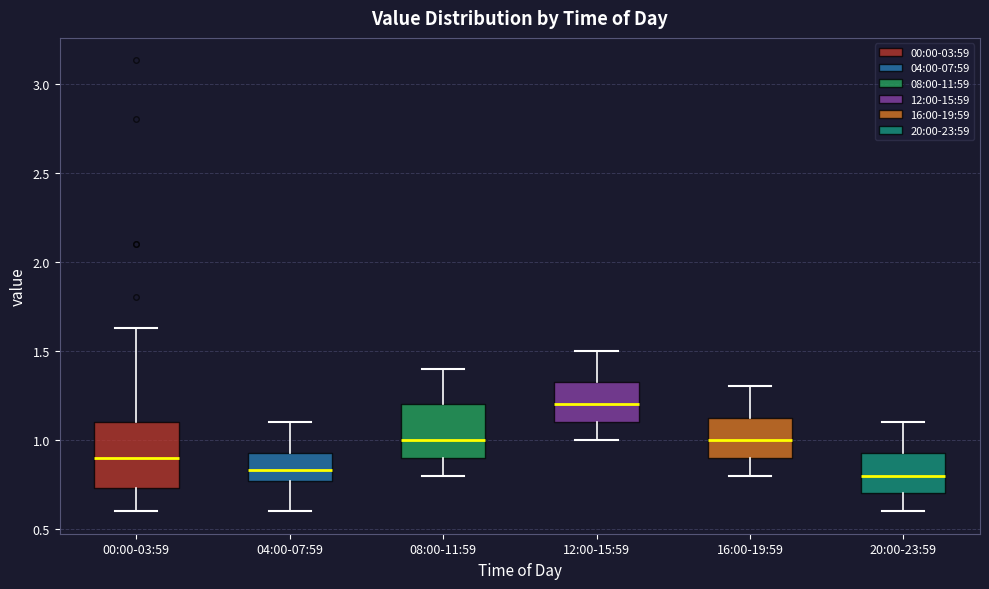

Reading left to right, read every box against the y-axis: the position of its median line, the range the box covers, and the ends of its whiskers. The values are not printed on the chart, so give them approximately, as read against the axis.

00:00-03:59: median 0.90, box 0.75 to 1.10, whiskers 0.60 to 1.65
04:00-07:59: median 0.85, box 0.75 to 0.95, whiskers 0.60 to 1.10
08:00-11:59: median 1.00, box 0.90 to 1.20, whiskers 0.80 to 1.40
12:00-15:59: median 1.20, box 1.10 to 1.35, whiskers 1.00 to 1.50
16:00-19:59: median 1.00, box 0.90 to 1.15, whiskers 0.80 to 1.30
20:00-23:59: median 0.80, box 0.70 to 0.95, whiskers 0.60 to 1.10